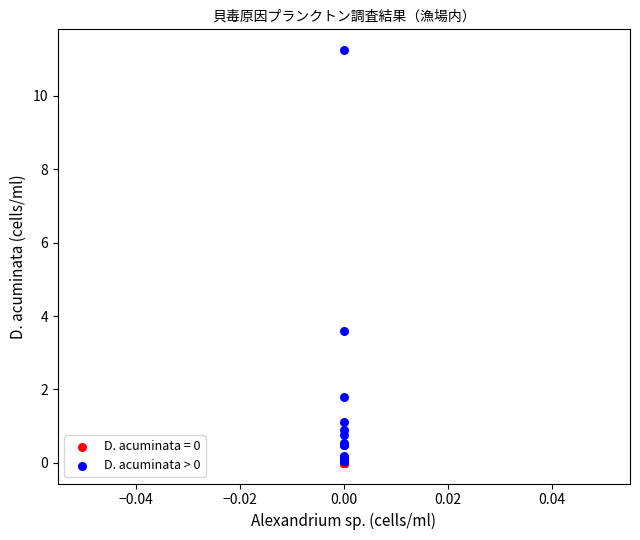

Which series contains the highest Y value?

D. acuminata > 0